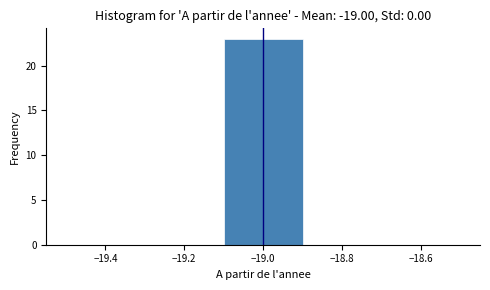

Reading left to right, transcribe this chart: for each bar, give the range it covers on the x-axis and its height. The values are not printed on the chart, so give them approximately, as read against the axis.

-19.5 to -19.3: 0
-19.3 to -19.1: 0
-19.1 to -18.9: 23
-18.9 to -18.7: 0
-18.7 to -18.5: 0